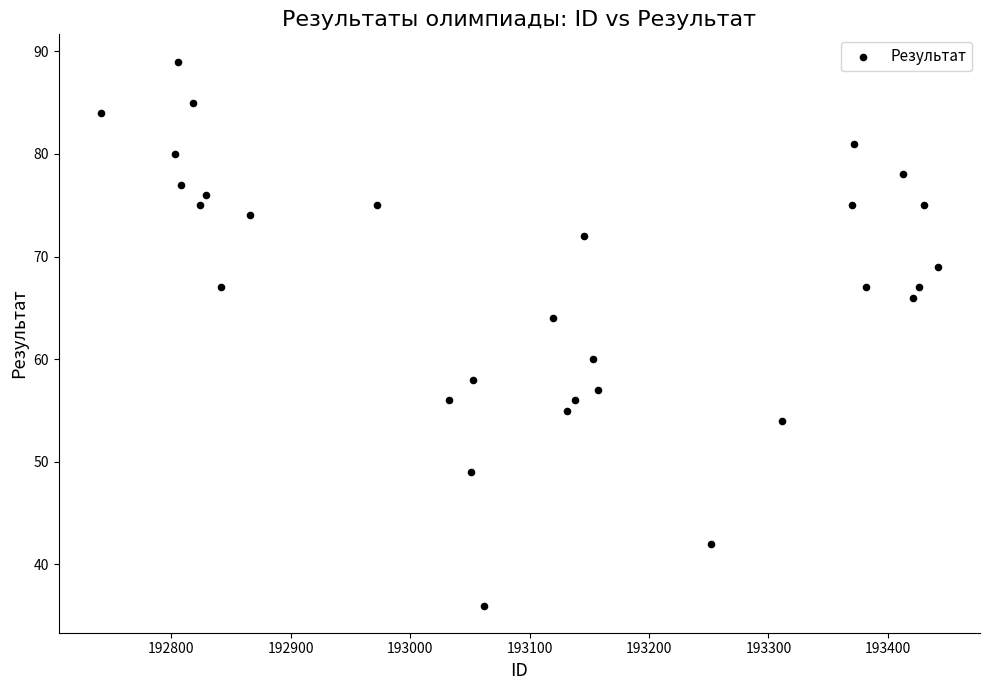

What is the range of Y values (max minus min)?

53